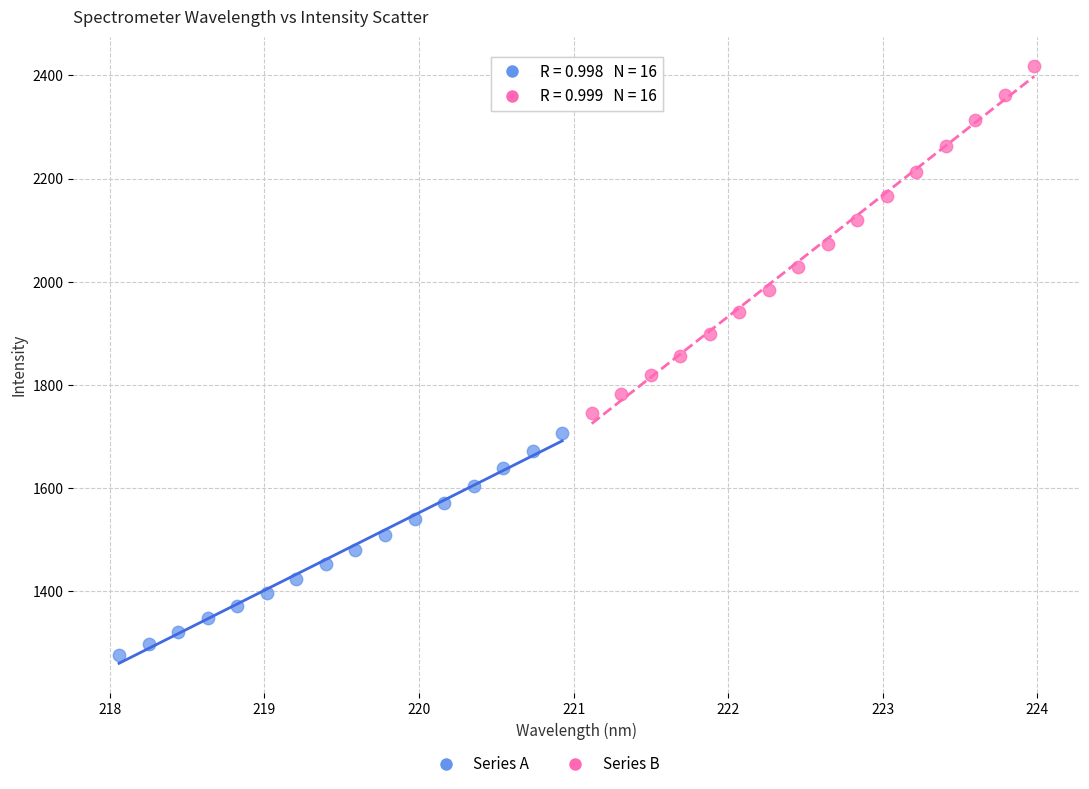

Which series has the largest Y range (max minus min)?

Series B